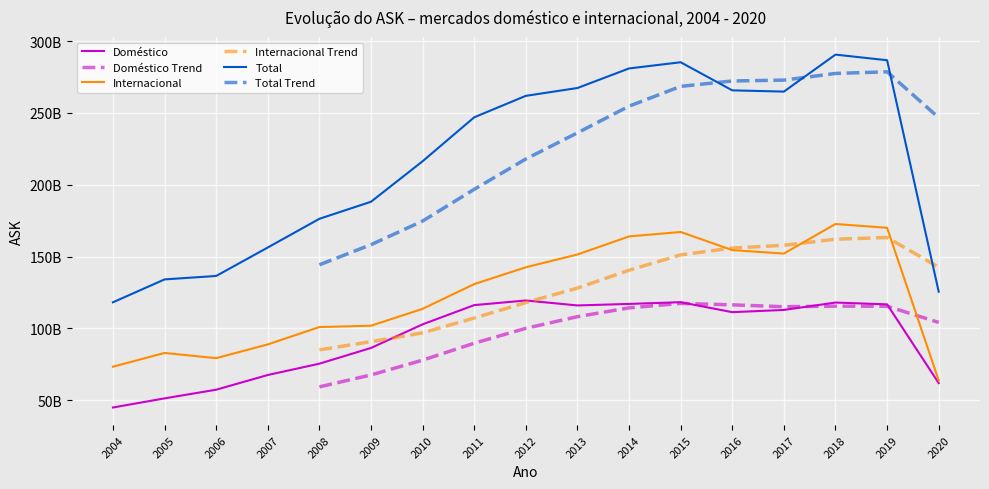

Is it true that Doméstico equals 24714118489 at 2018?

False